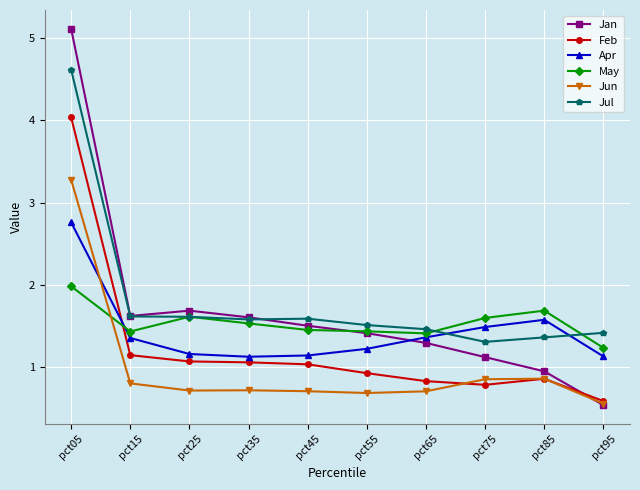

Is it true that Feb equals 0.5 at pct75?

False